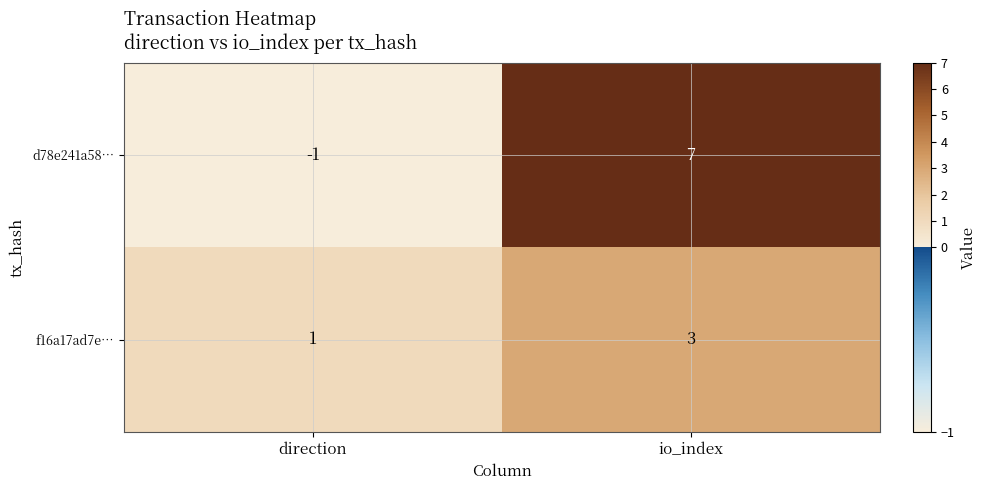

What is the maximum value shown in the chart?

7